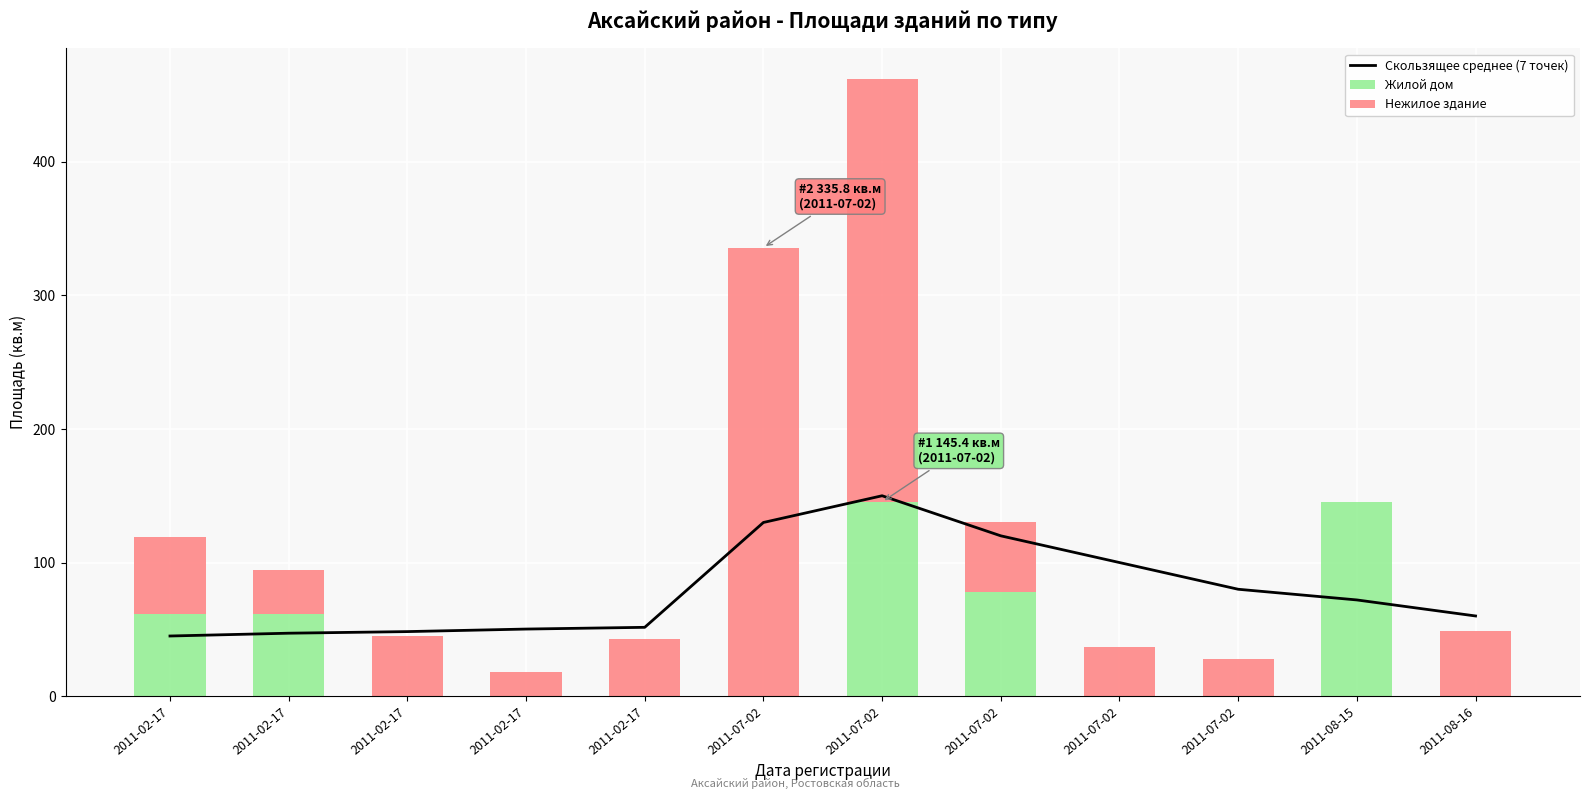

The value of Нежилое здание at 2011-08-15 is 0.0. True or false?

True